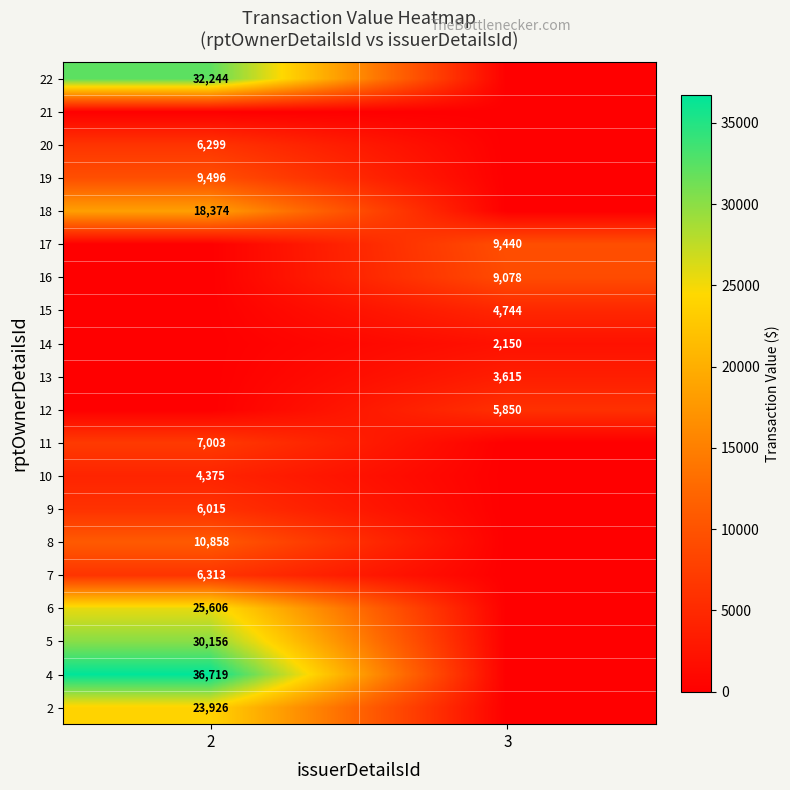

The 7 series shows 9849 at 2. True or false?

False